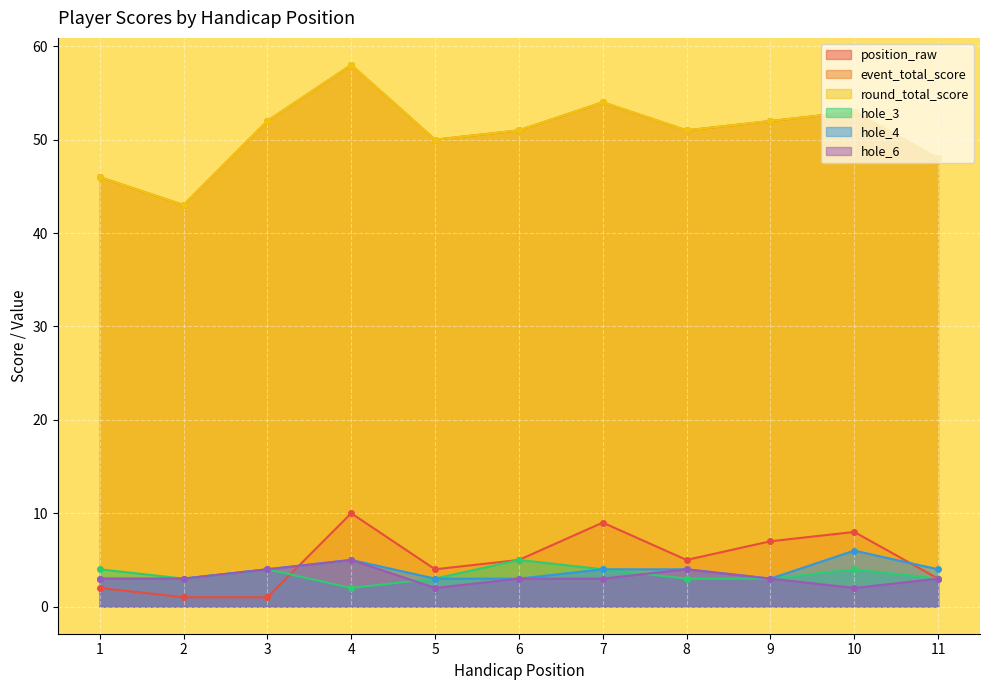

What is the total value across all series at 6?

118